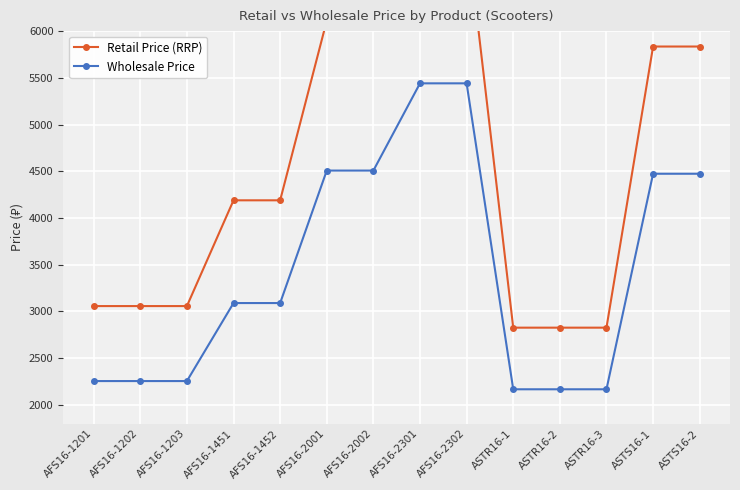

How many lines are shown in the chart?

2